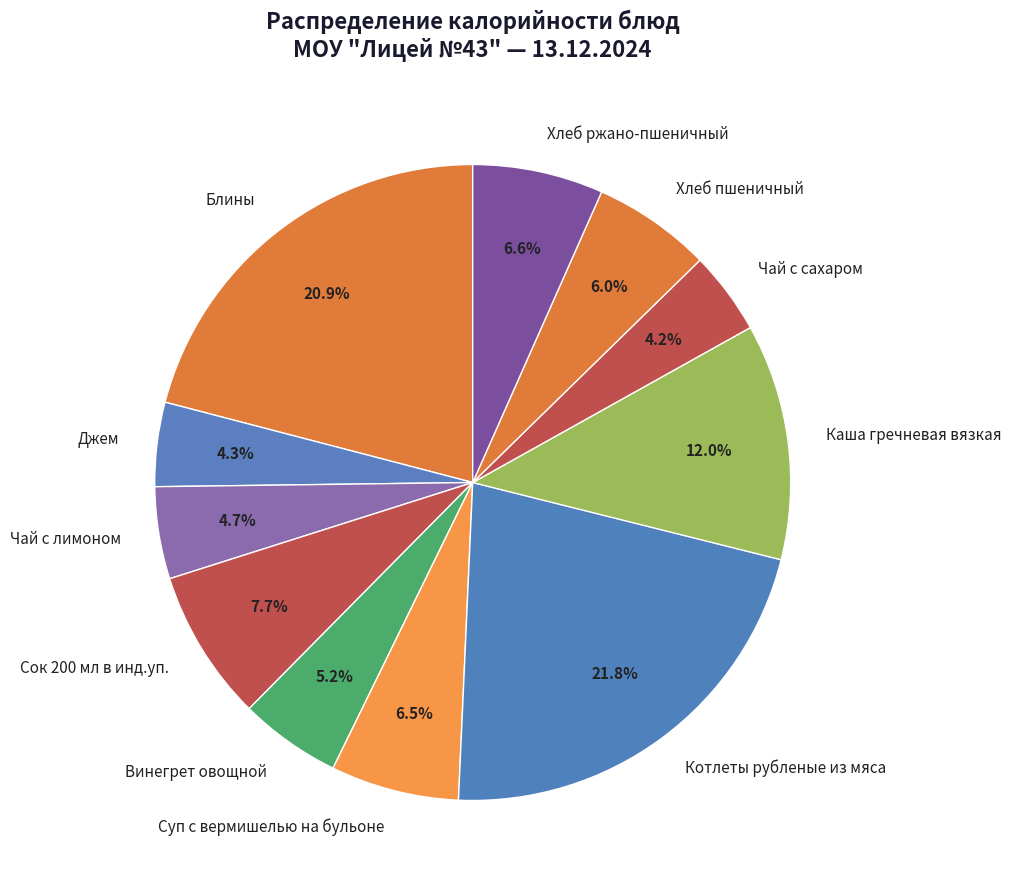

Is there any slice that represents more than half of the pie?

No